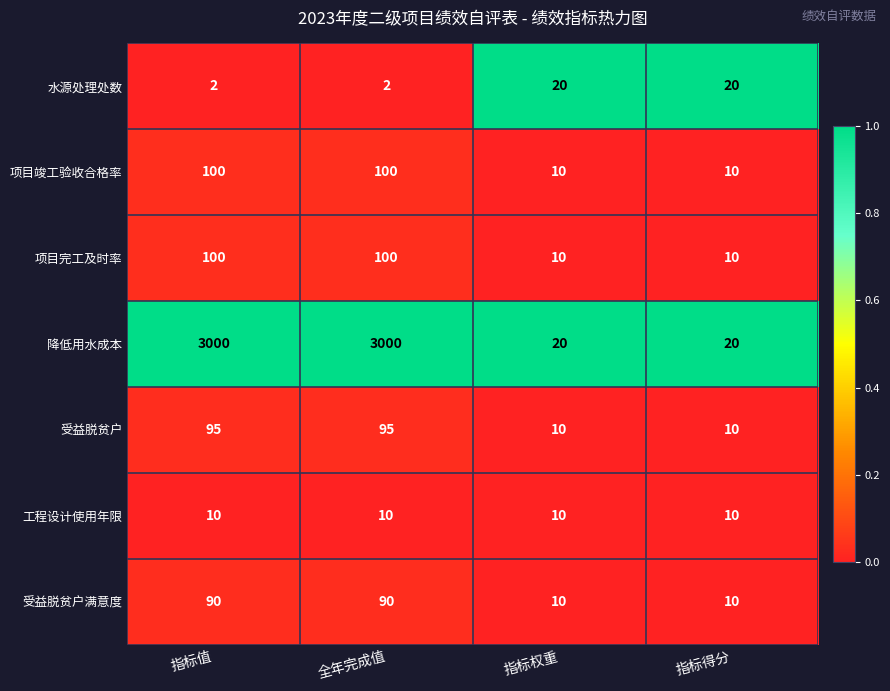

What is the spread (max minus min) of values at 指标值?

2998